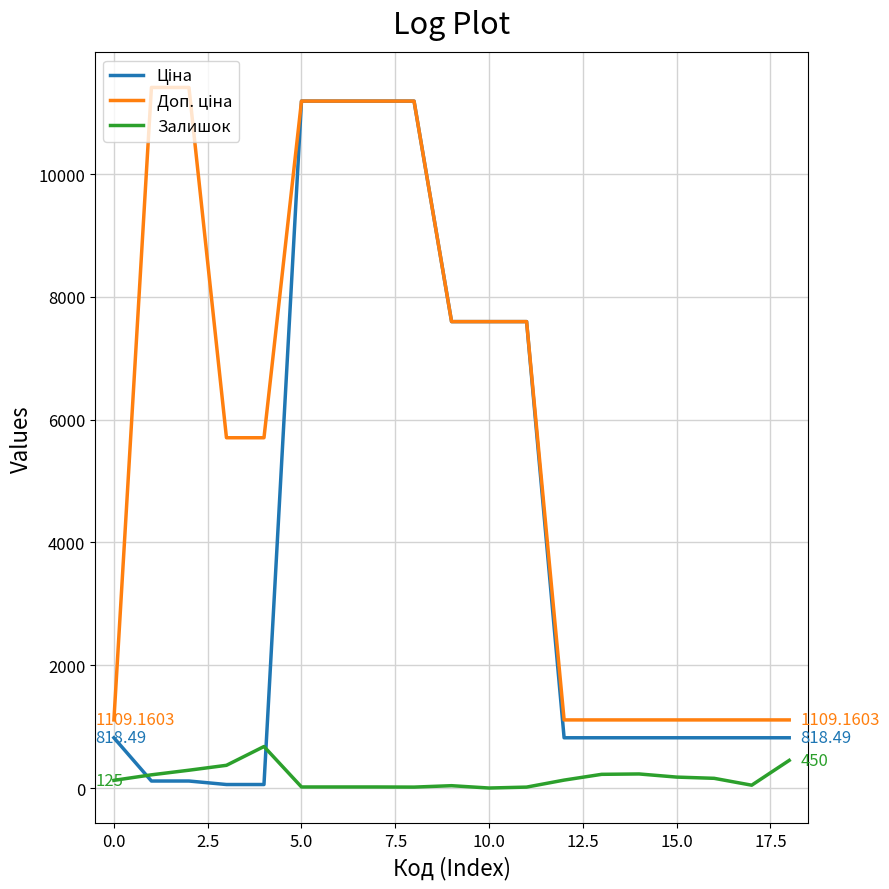

How many lines are shown in the chart?

3